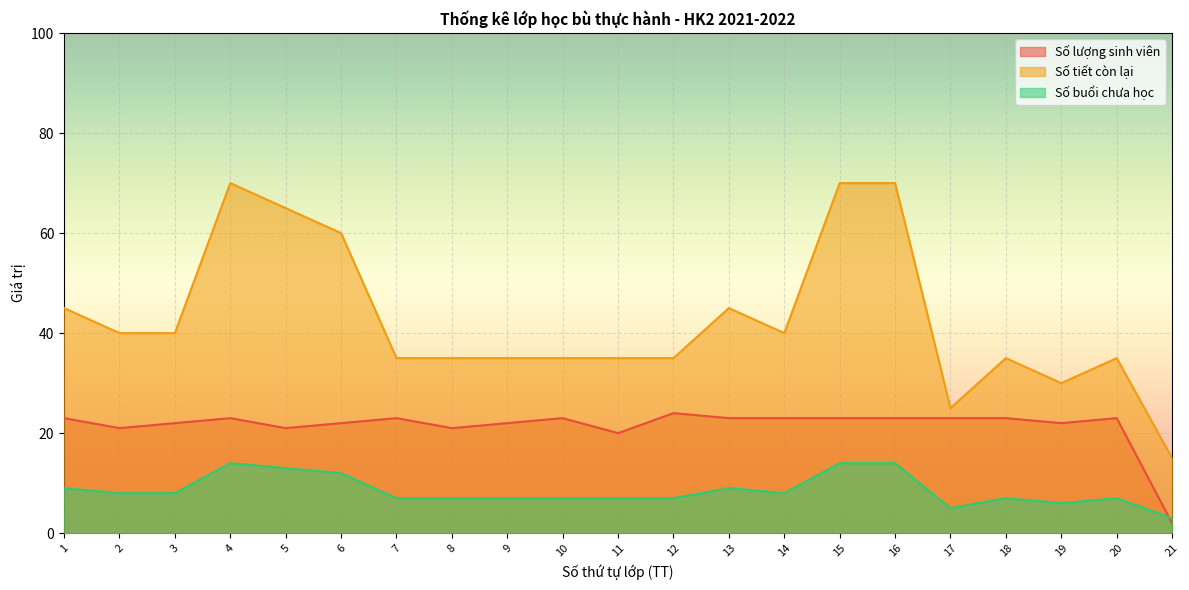

How many times do Số lượng sinh viên and Số buổi chưa học cross each other?

1